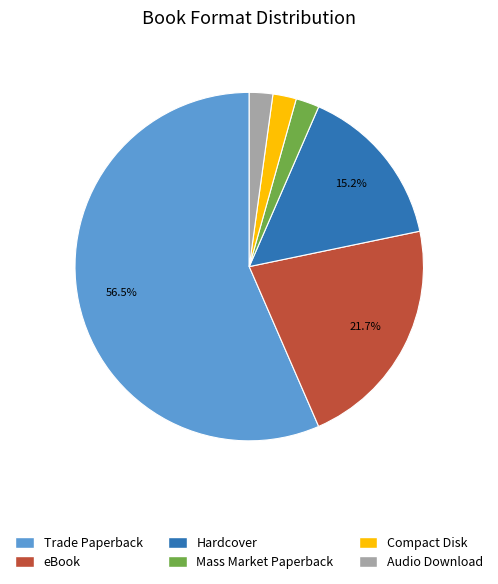

Which has a higher value, Audio Download or eBook?

eBook